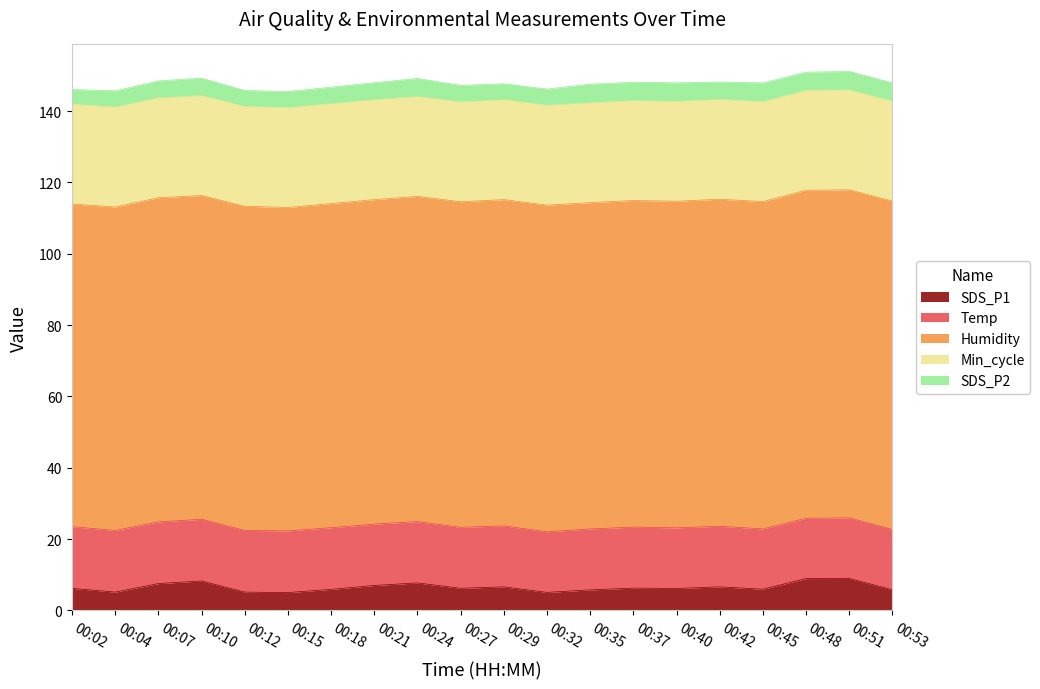

What is the value of the SDS_P1 point at the 2nd from the left?

5.1